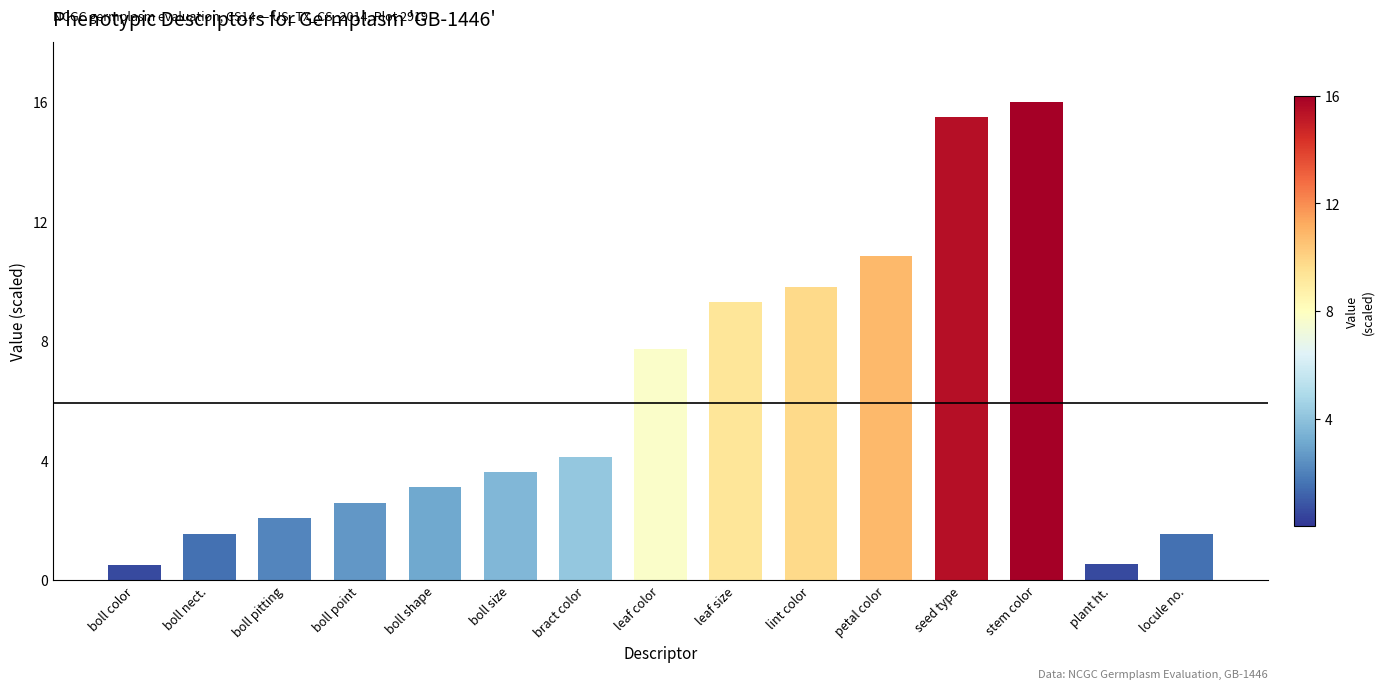

Where is the data nearest to the value 8?

leaf color